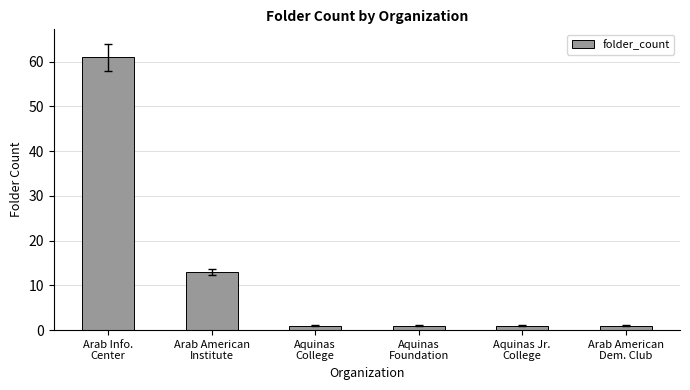

Is it true that the value at Arab American
Dem. Club is 1?

True